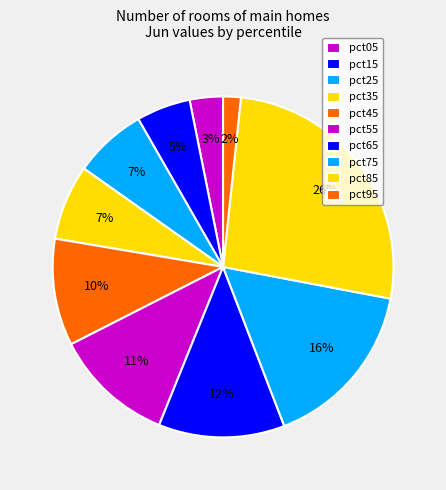

Combined, what portion of the pie is pct65 and pct15?

17.1%